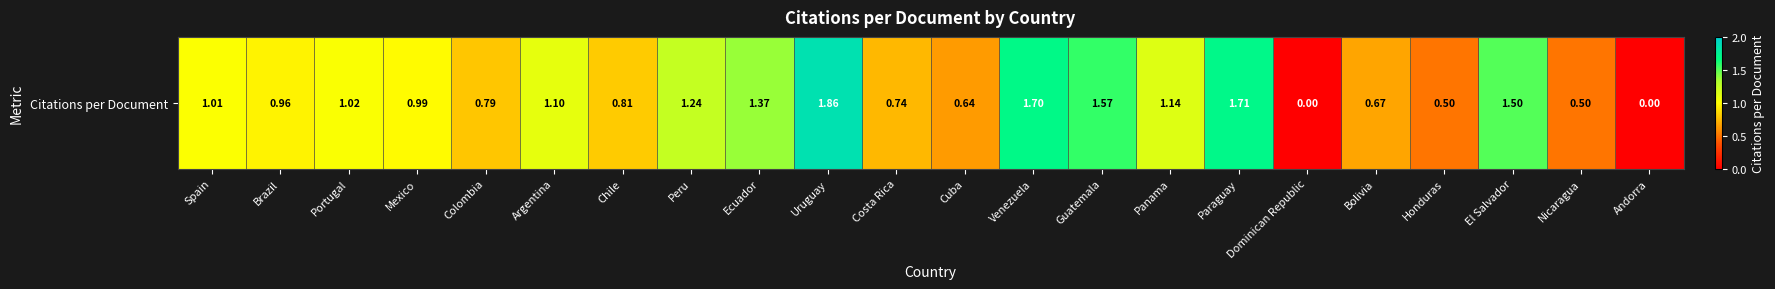

Reading left to right, extract all data points from this chart.

1.0	1.0	1.0	1.0	0.8	1.1	0.8	1.2	1.4	1.9	0.7	0.6	1.7	1.6	1.1	1.7	0.0	0.7	0.5	1.5	0.5	0.0